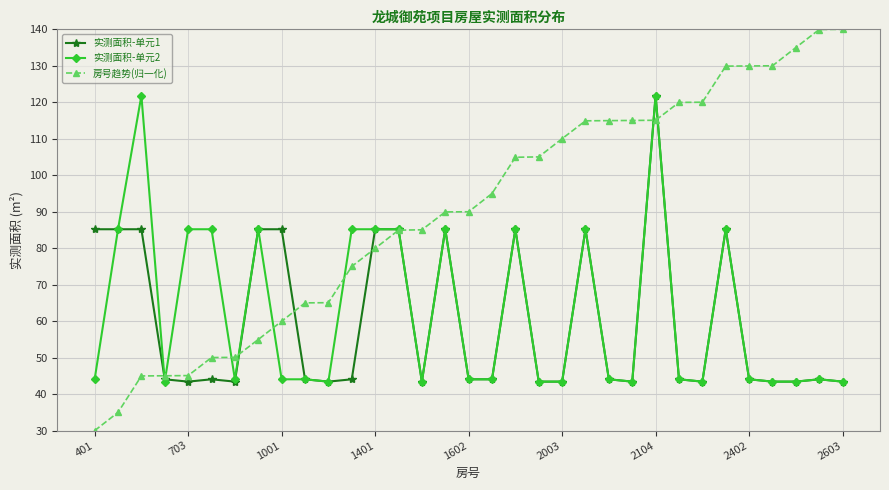

Does the chart display data point markers on the line(s)?

Yes